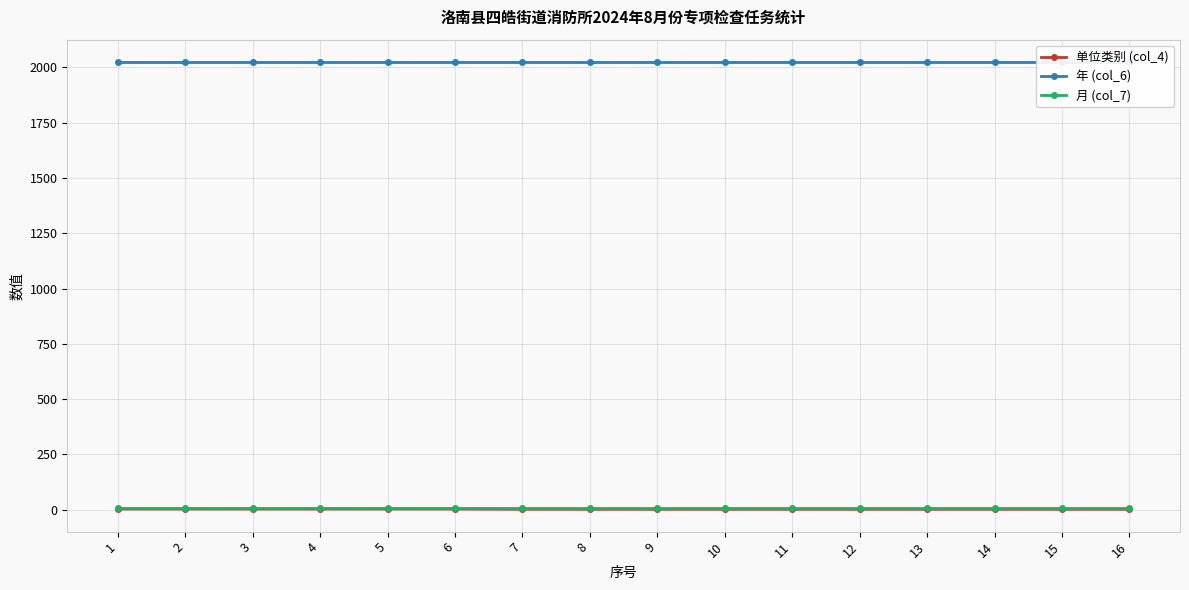

Which series has the widest spread of values?

单位类别 (col_4)